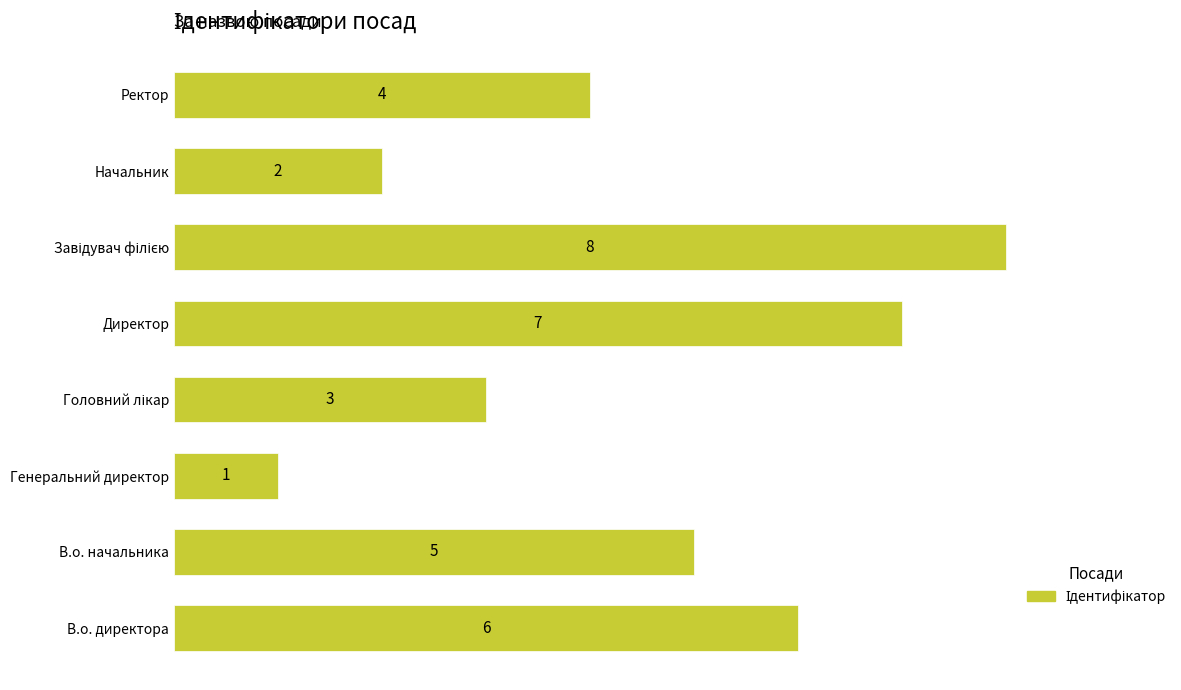

What is the difference between the values at В.о. начальника and Начальник?

3